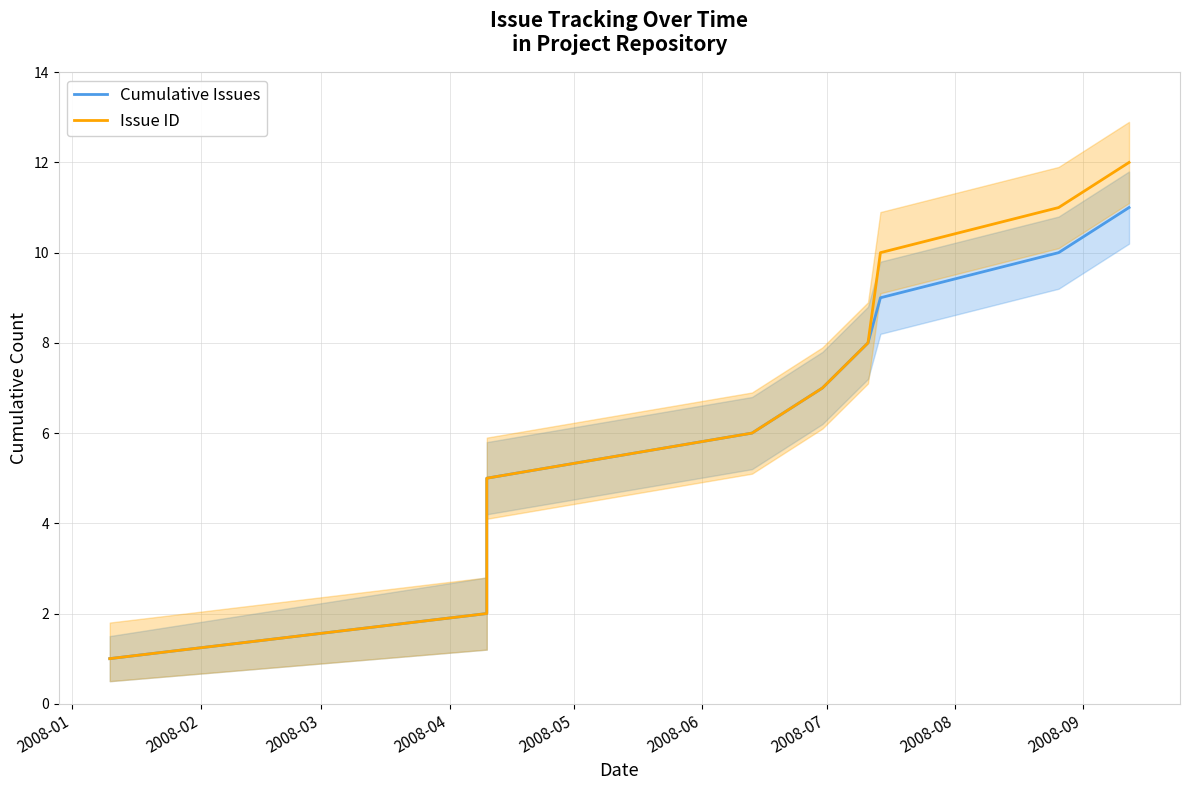

What is the difference between the maximum and minimum values in the Issue ID series?

11